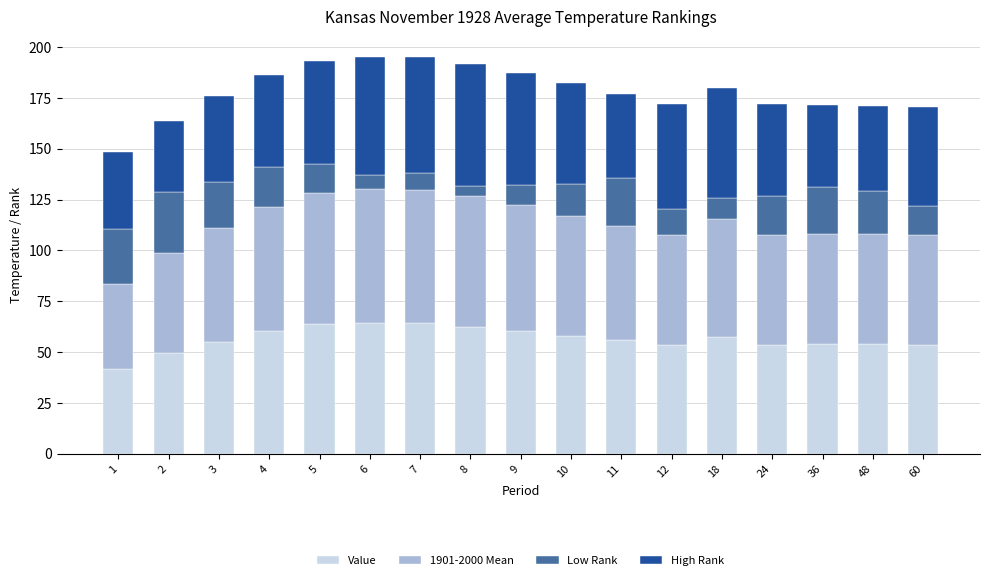

What is the total value across all series at 6?

195.3